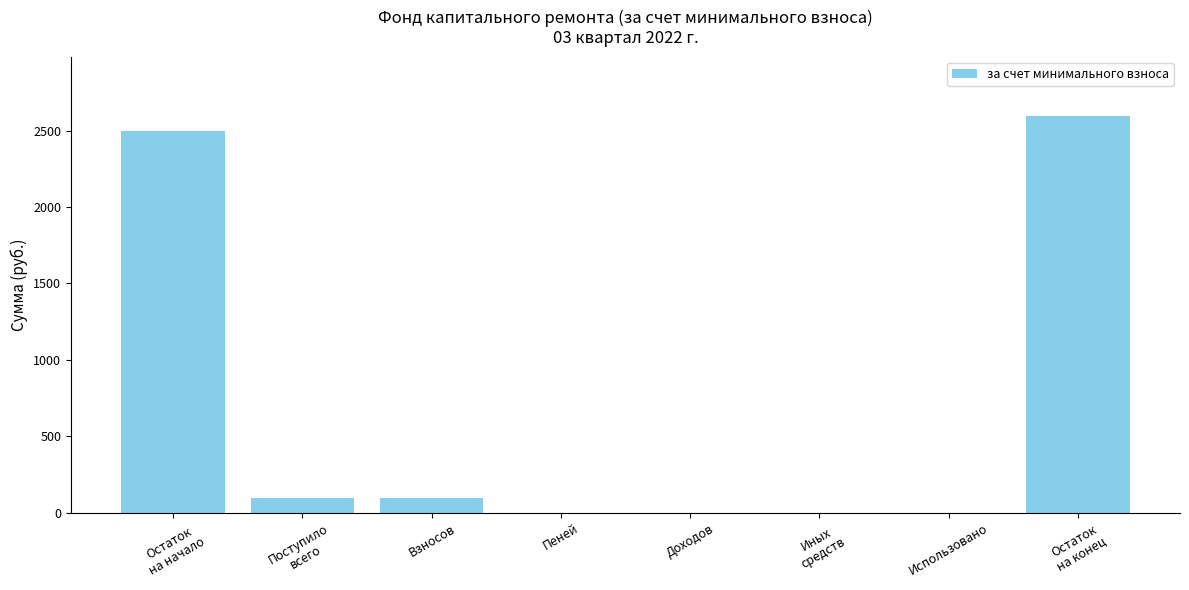

Is it true that the value at Использовано is 1721.3?

False